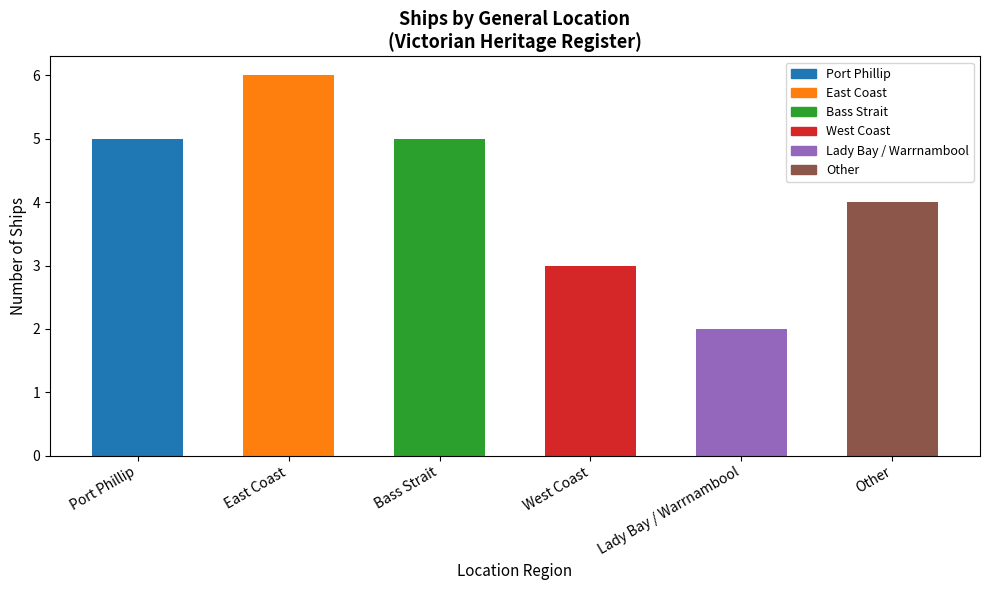

Where is the data nearest to the value 4?

Other